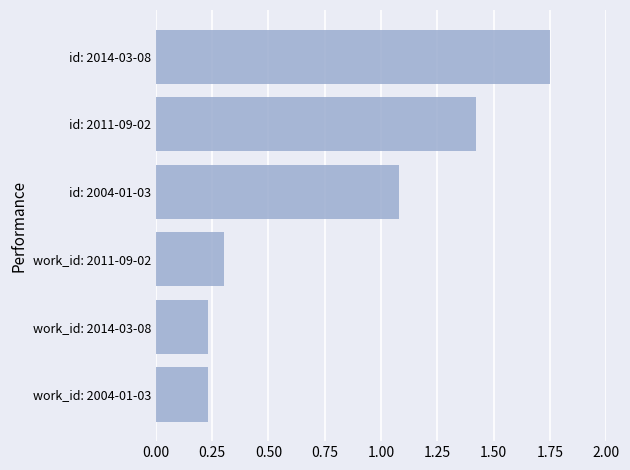

What is the change in value from work_id: 2004-01-03 to work_id: 2011-09-02?

+0.1